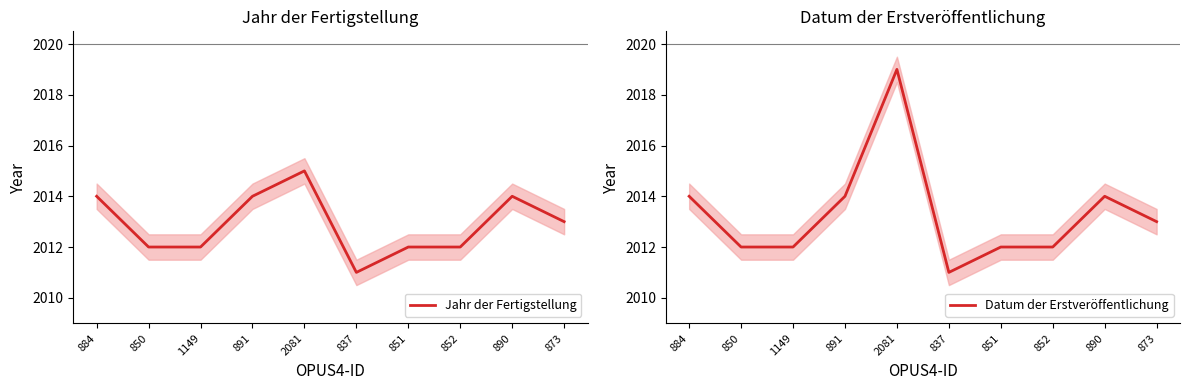

Reading left to right, what are all the values shown in this chart?

Jahr der Fertigstellung: 884=2014	850=2012	1149=2012	891=2014	2081=2015	837=2011	851=2012	852=2012	890=2014	873=2013
Datum der Erstveröffentlichung: 884=2014	850=2012	1149=2012	891=2014	2081=2019	837=2011	851=2012	852=2012	890=2014	873=2013